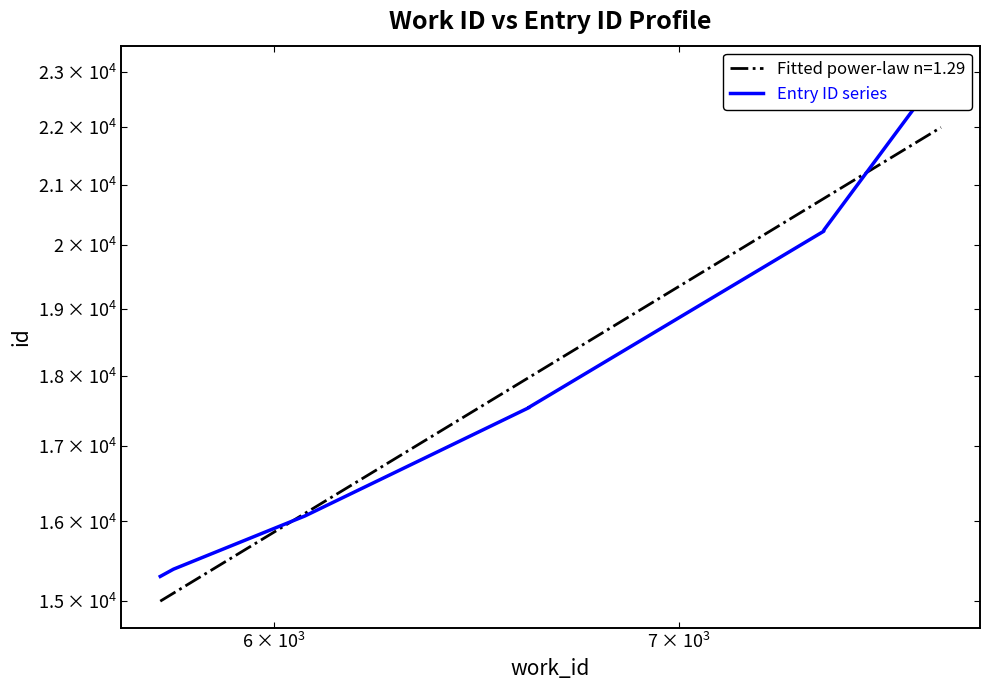

How many data points are less than 20229?

5